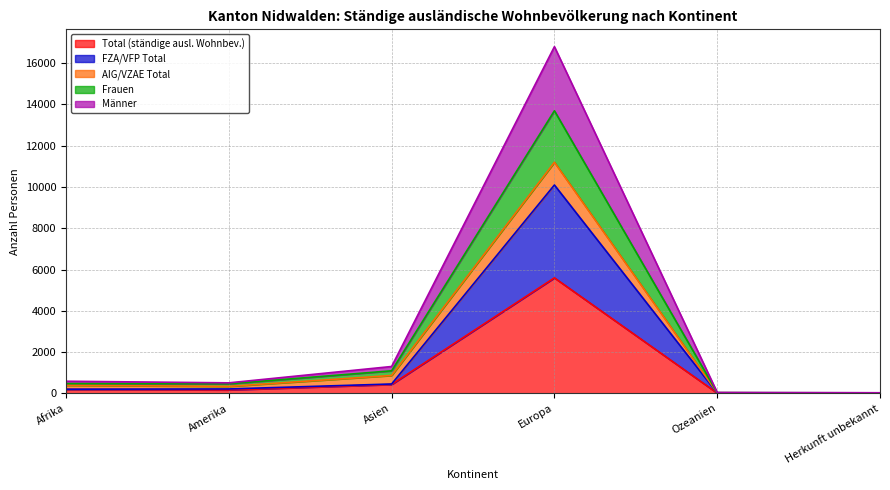

At which category is the sum across all series the highest?

Europa